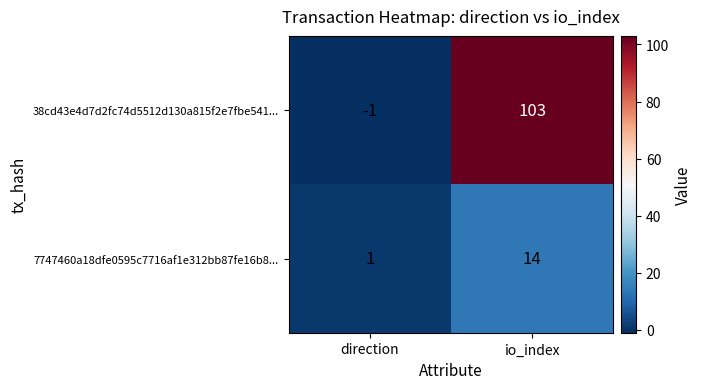

Reading left to right, what are all the values shown in this chart?

38cd43e4d7d2fc74d5512d130a815f2e7fbe541...: direction=-1	io_index=103
7747460a18dfe0595c7716af1e312bb87fe16b8...: direction=1	io_index=14